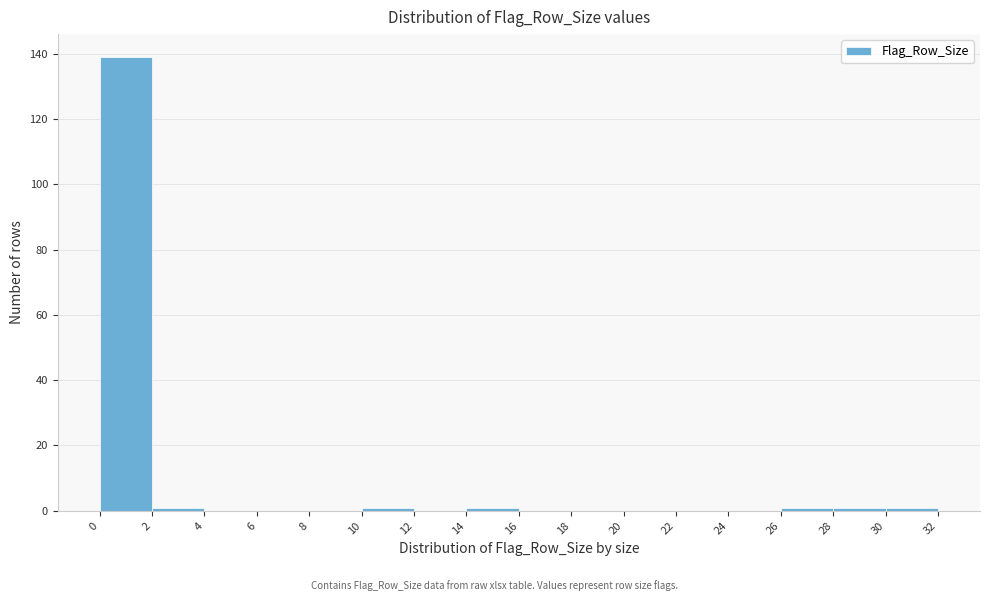

Reading left to right, list every bar in this chart as the range it spans on the x-axis followed by its height. The values are not printed on the chart, so give them approximately, as read against the axis.

0 to 2: 140
2 to 4: under 2
4 to 6: 0
6 to 8: 0
8 to 10: 0
10 to 12: under 2
12 to 14: 0
14 to 16: under 2
16 to 18: 0
18 to 20: 0
20 to 22: 0
22 to 24: 0
24 to 26: 0
26 to 28: under 2
28 to 30: under 2
30 to 32: under 2